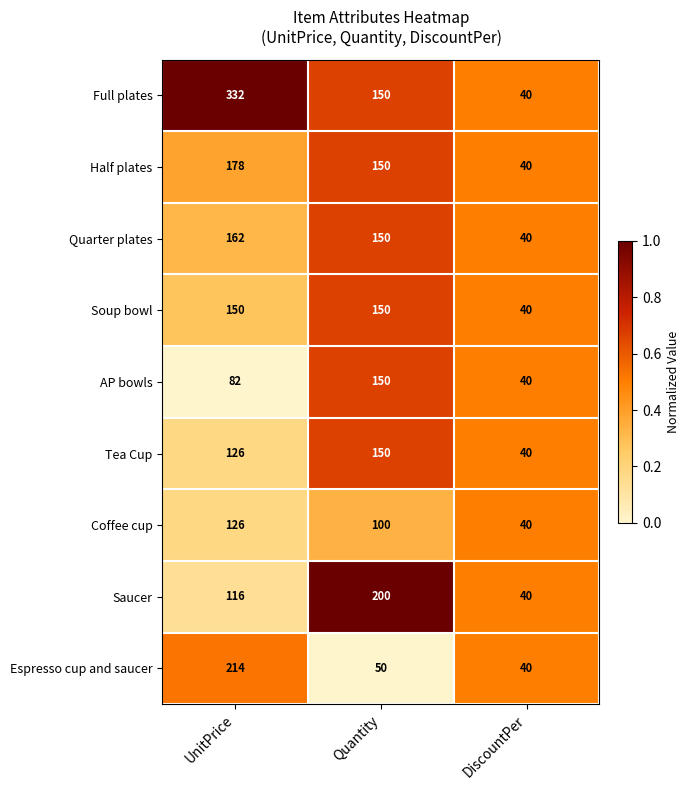

The value of Soup bowl at UnitPrice is 150. True or false?

True